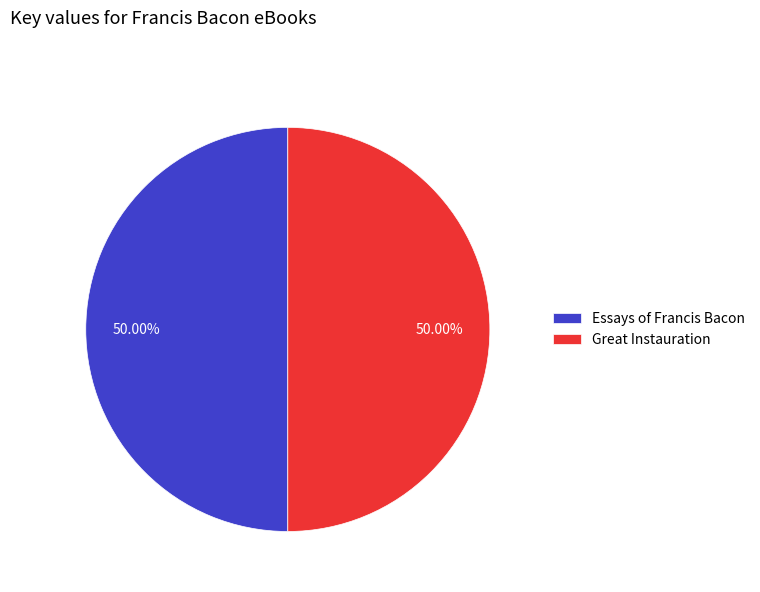

Is the sum of Great Instauration and Essays of Francis Bacon greater than half?

Yes